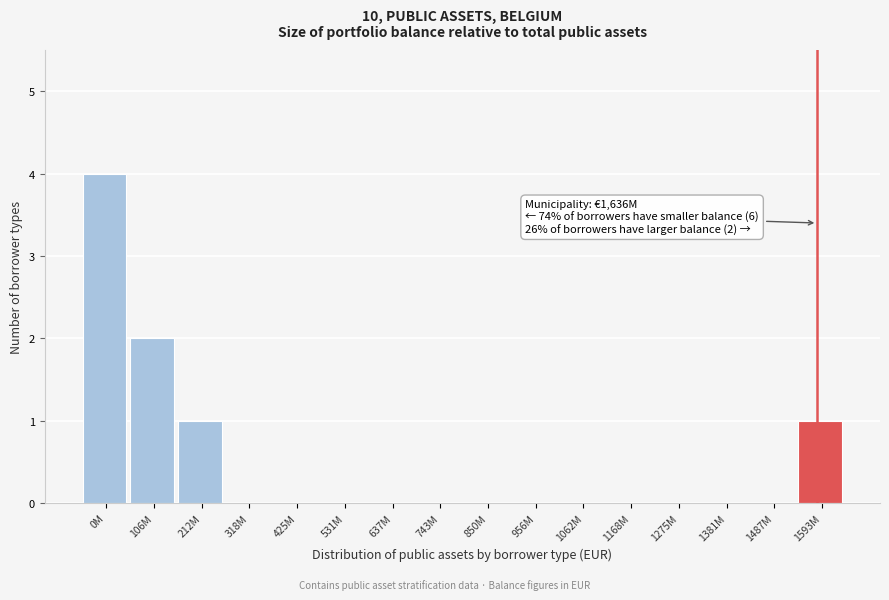

Reading left to right, list all the values displayed in this chart.

0M=4	106M=2	212M=1	318M=0	425M=0	531M=0	637M=0	743M=0	850M=0	956M=0	1062M=0	1168M=0	1275M=0	1381M=0	1487M=0	1593M=1